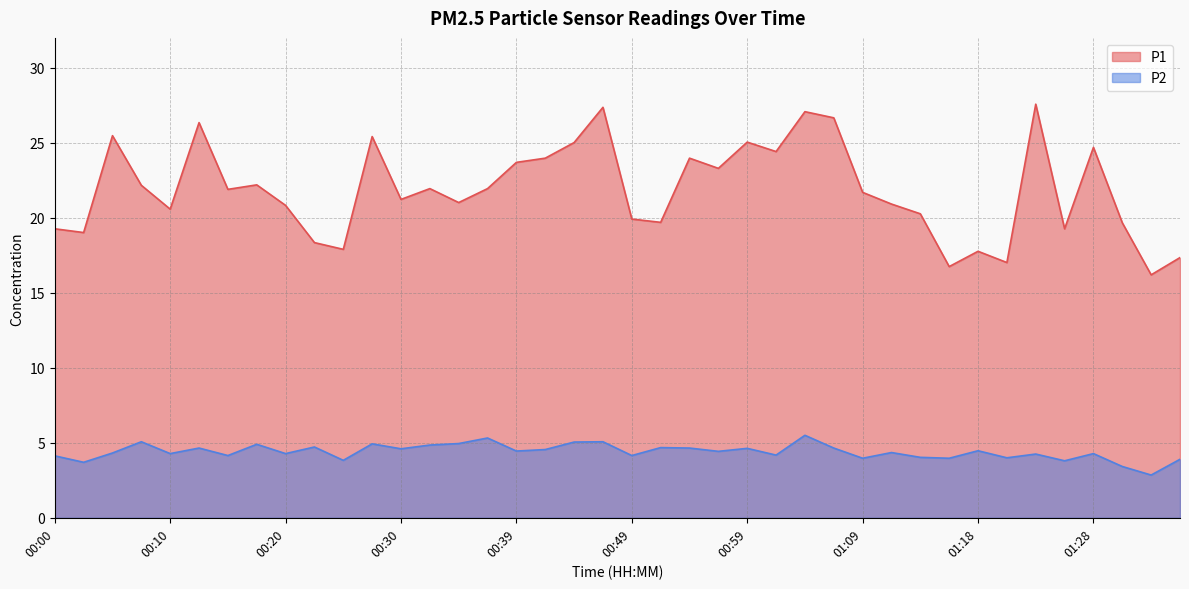

Which series has the largest total across all categories?

P1